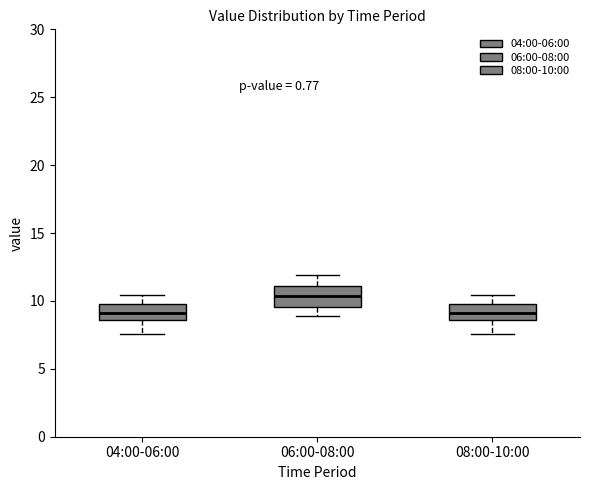

Which box's median line is the highest?

06:00-08:00